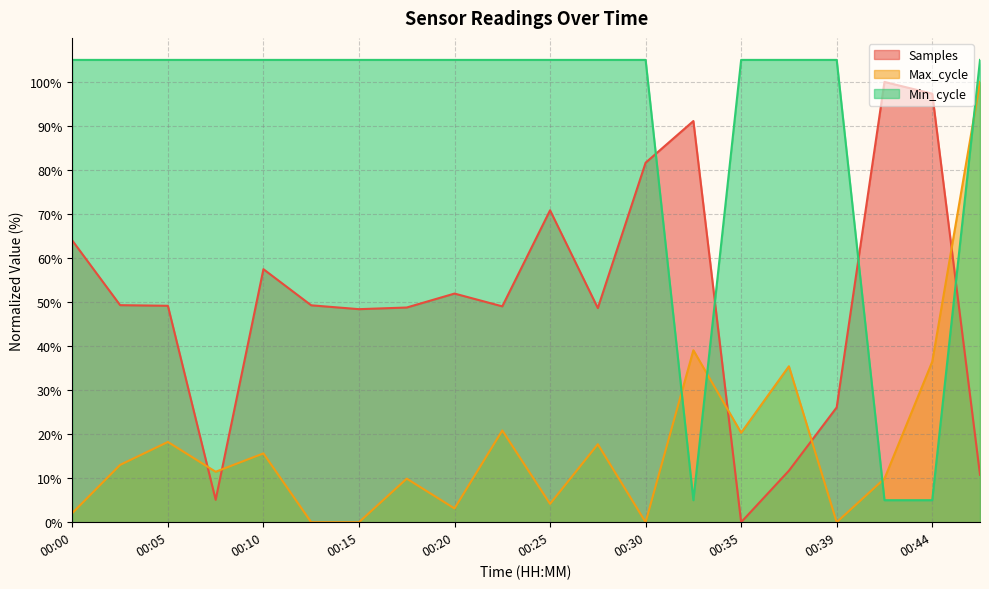

Is the value of Max_cycle at 00:37 greater than the value of Min_cycle at 00:18?

No